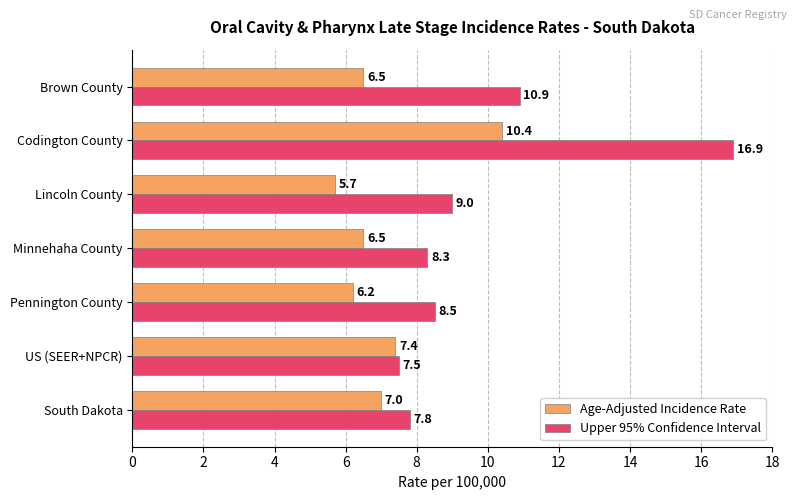

What value does the Age-Adjusted Incidence Rate series have at Lincoln County?

5.7